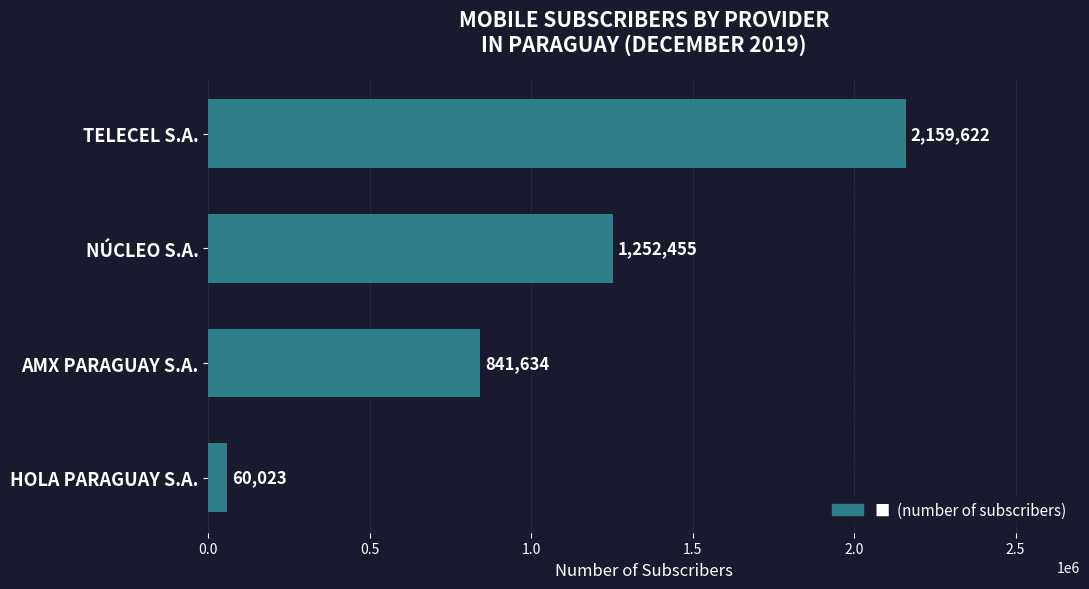

What is the ratio of the value at AMX PARAGUAY S.A. to the value at TELECEL S.A.?

0.4